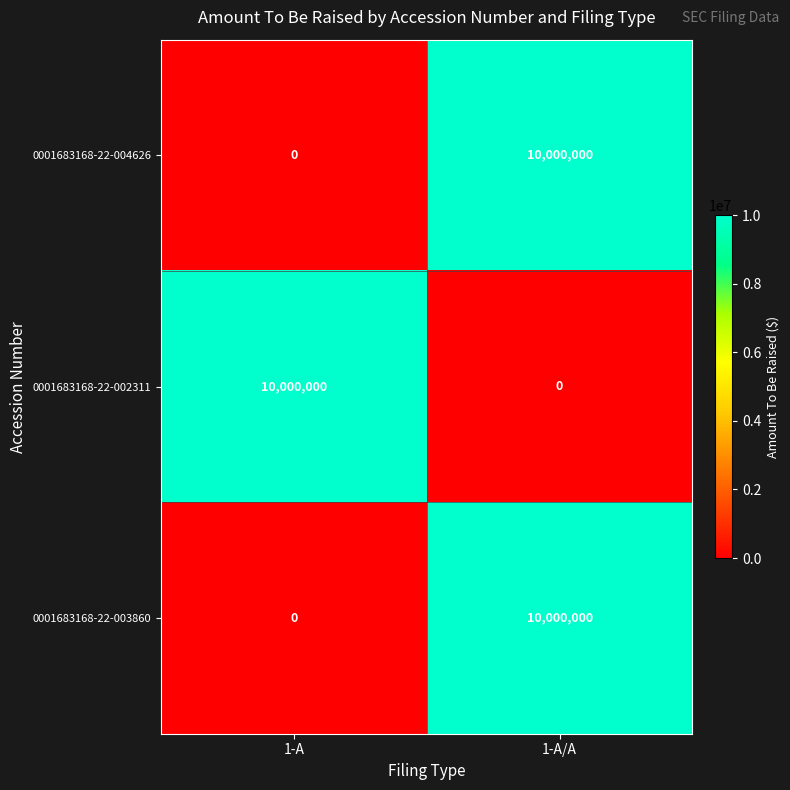

List the labels in order of 0001683168-22-002311 value, largest first.

1-A, 1-A/A